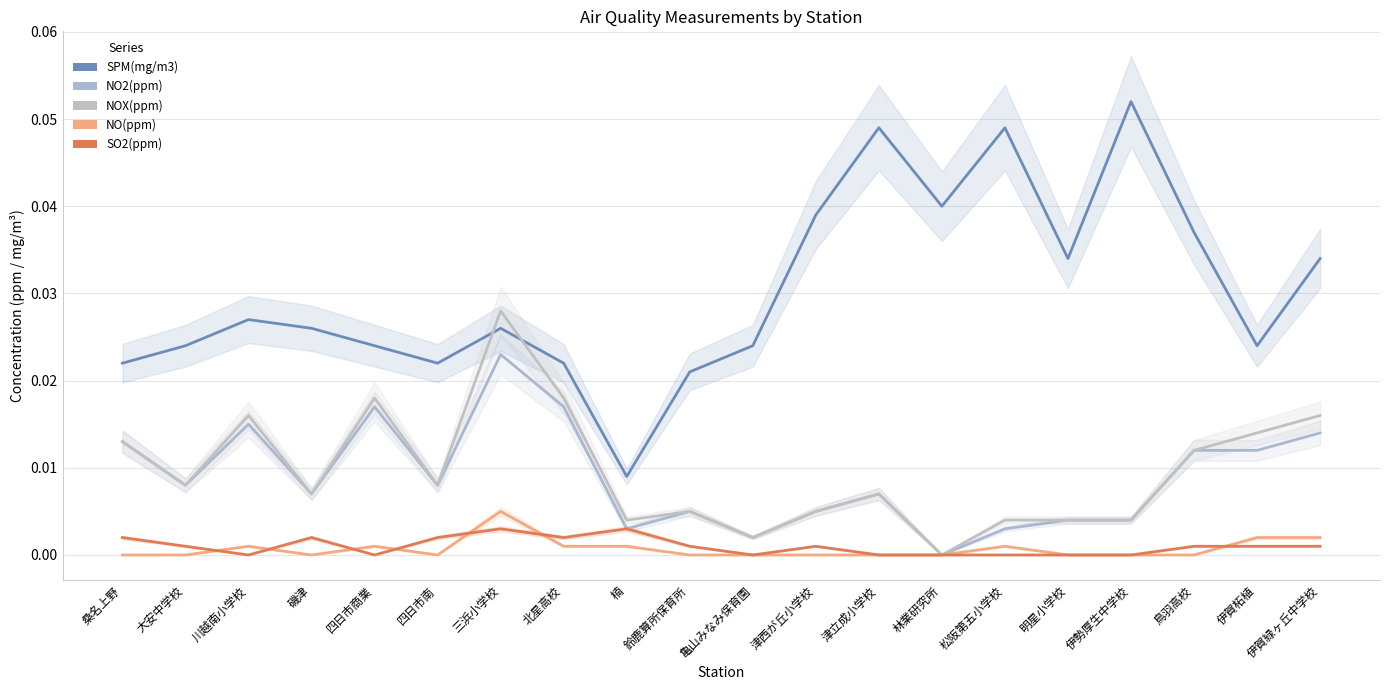

Rank the categories by NO(ppm) value from highest to lowest.

三浜小学校, 伊賀柘植, 伊賀緑ヶ丘中学校, 川越南小学校, 四日市商業, 北星高校, 楠, 松阪第五小学校, 桑名上野, 大安中学校, 磯津, 四日市南, 鈴鹿算所保育所, 亀山みなみ保育園, 津西が丘小学校, 津立成小学校, 林業研究所, 明星小学校, 伊勢厚生中学校, 鳥羽高校